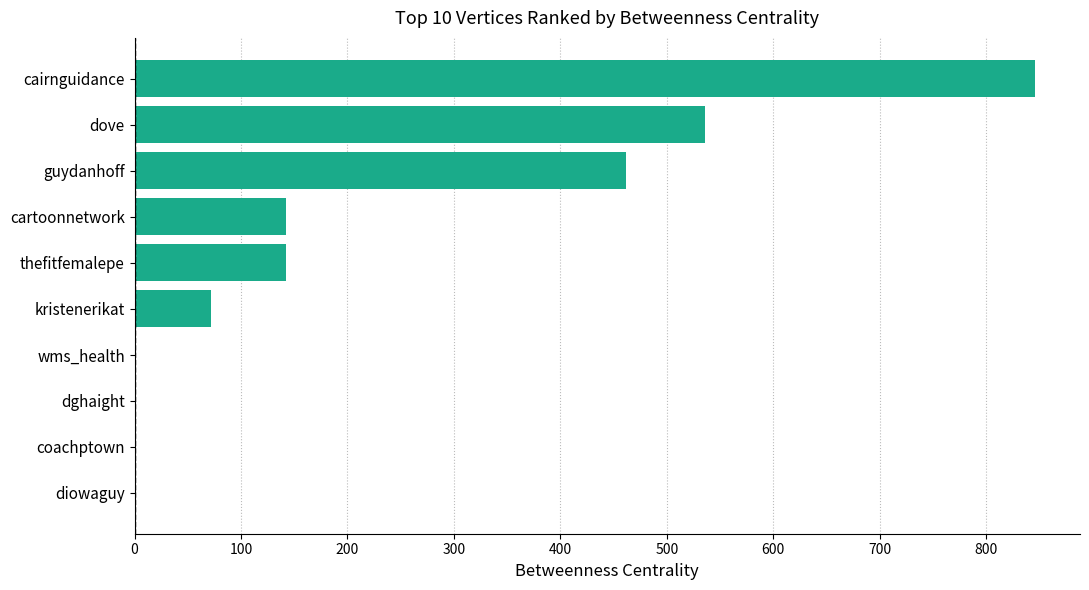

Are the bars horizontal?

Yes